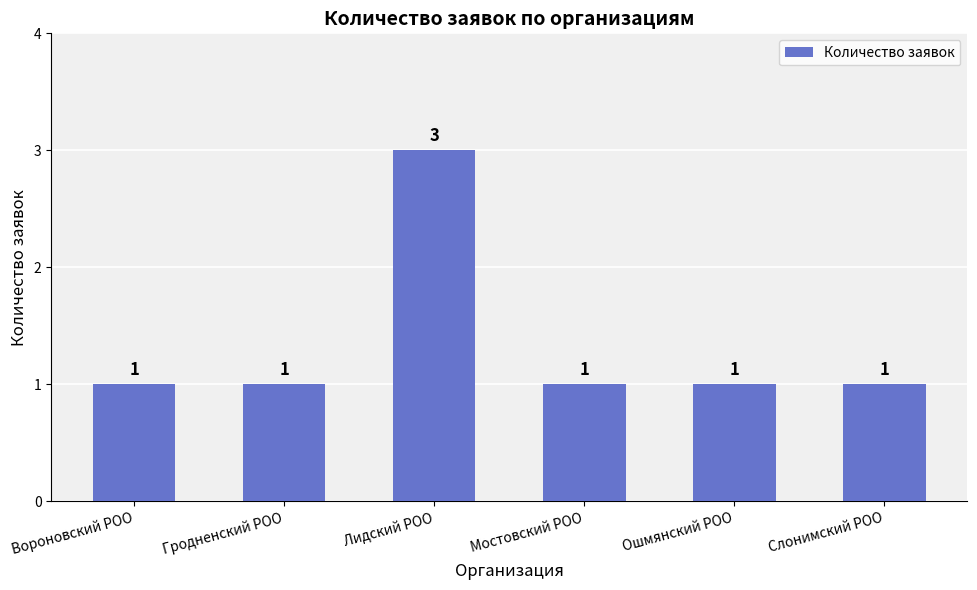

What is the sum of all values?

8